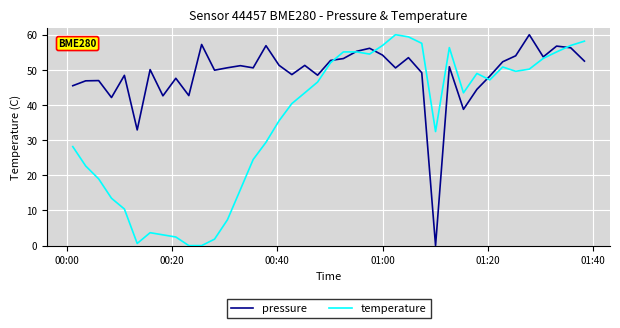

Which series has the largest total across all categories?

pressure